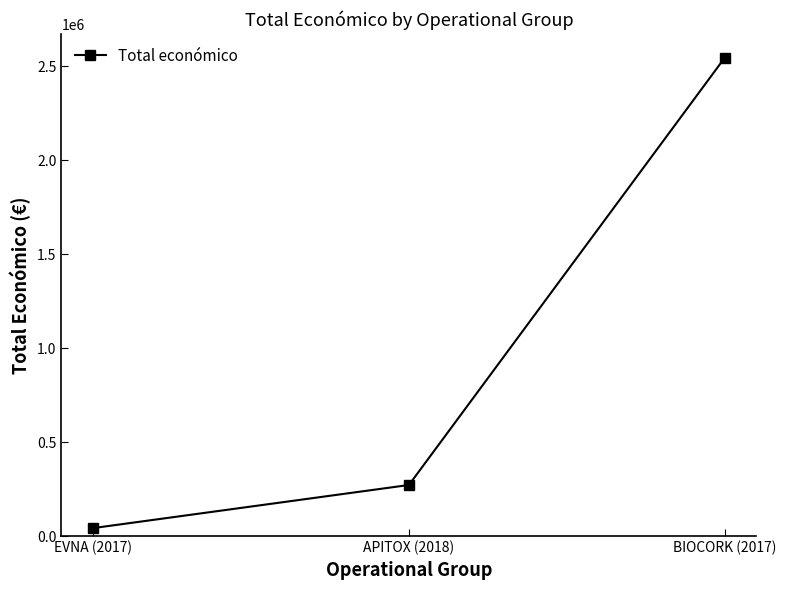

Does the chart display data point markers on the line(s)?

Yes